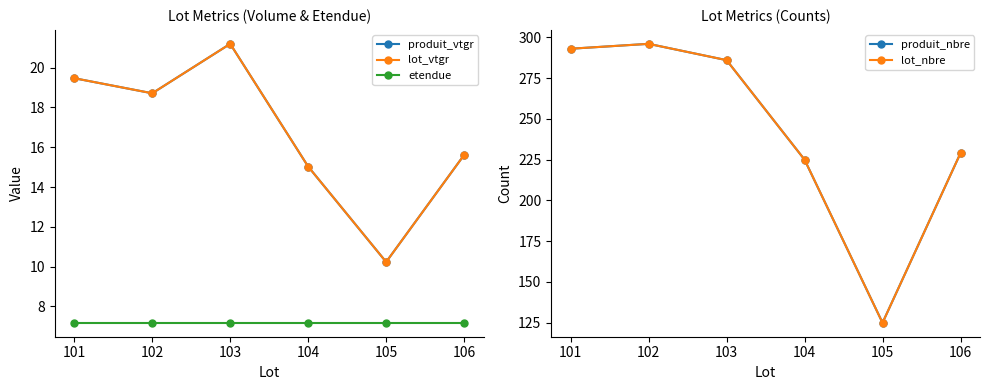

Which label corresponds to the largest value in the chart?

102